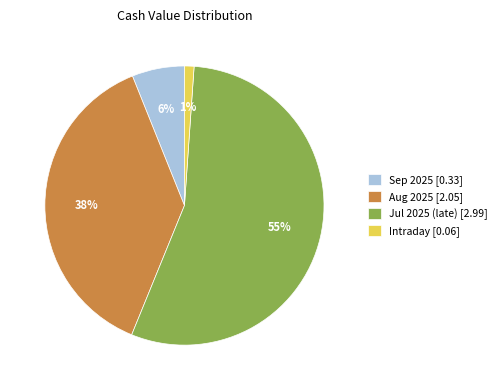

The Aug 2025 [2.05] slice represents 46% of the pie. True or false?

False